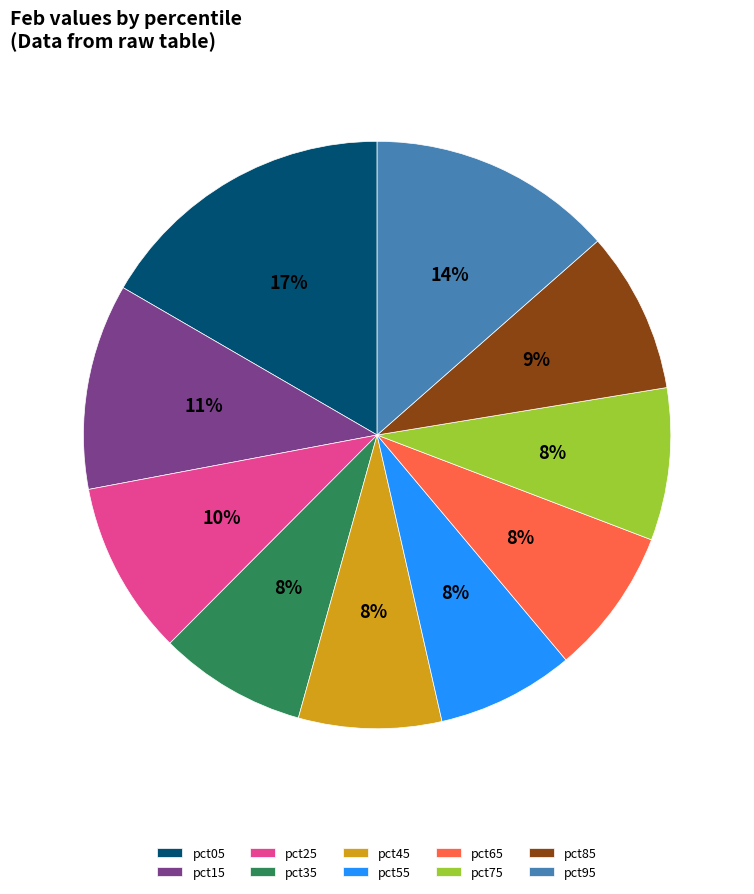

Which slice is the largest?

pct05